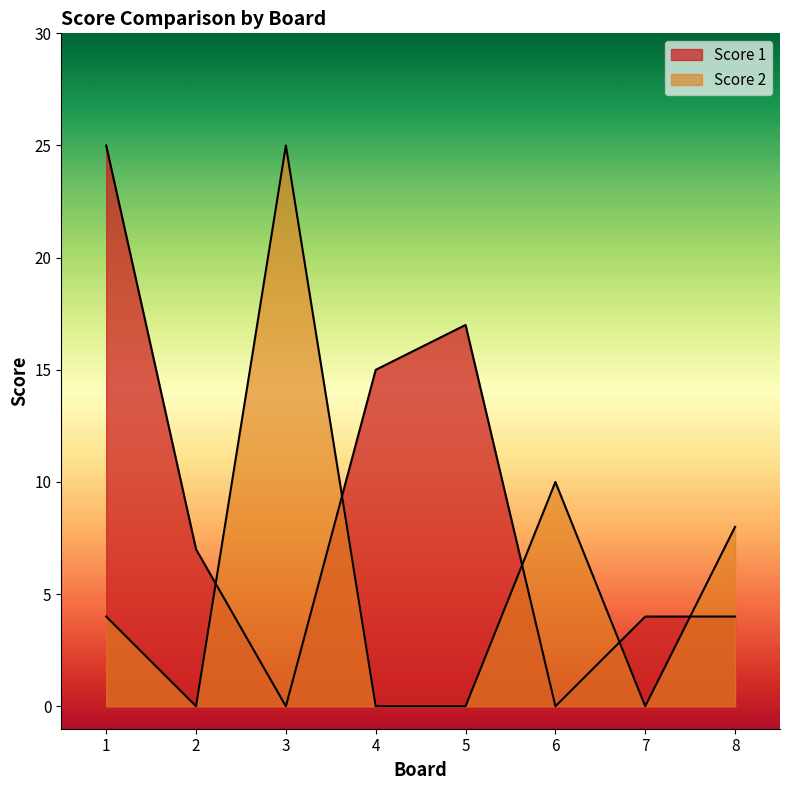

Where is Score 1 nearest to the value 12?

4